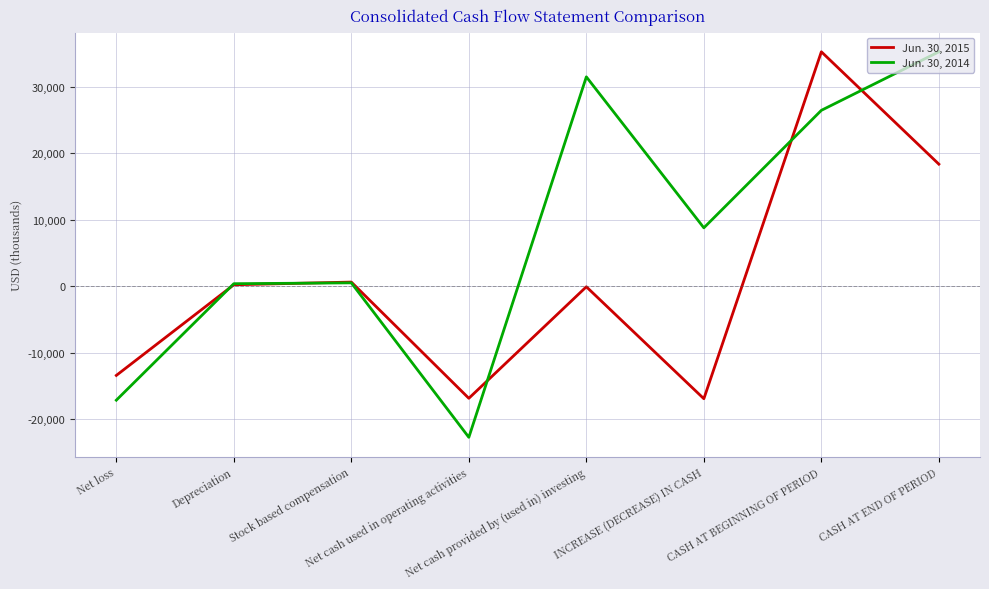

Which series changed the most between INCREASE (DECREASE) IN CASH and CASH AT BEGINNING OF PERIOD?

Jun. 30, 2015